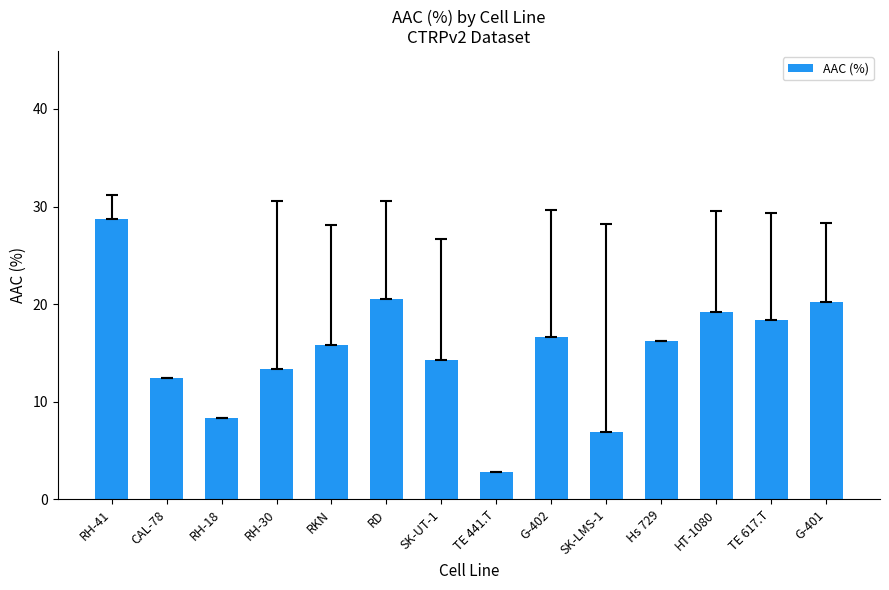

Is it true that the value at CAL-78 is 3.9?

False